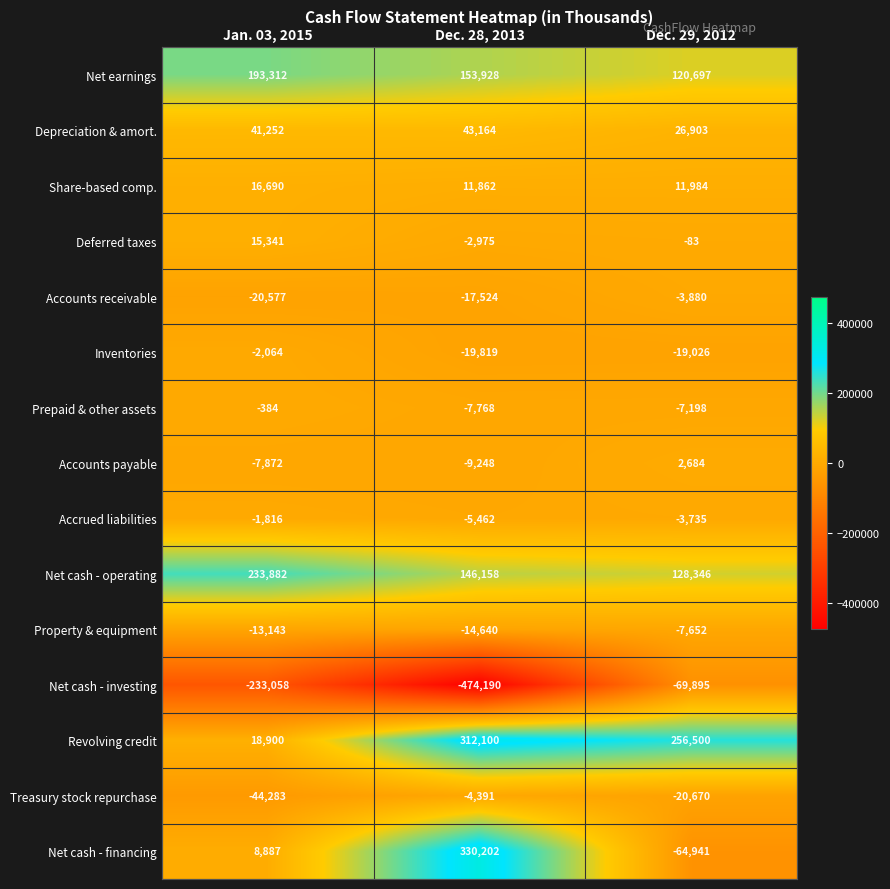

List the labels in order of Net cash - investing value, smallest first.

Dec. 28, 2013, Jan. 03, 2015, Dec. 29, 2012